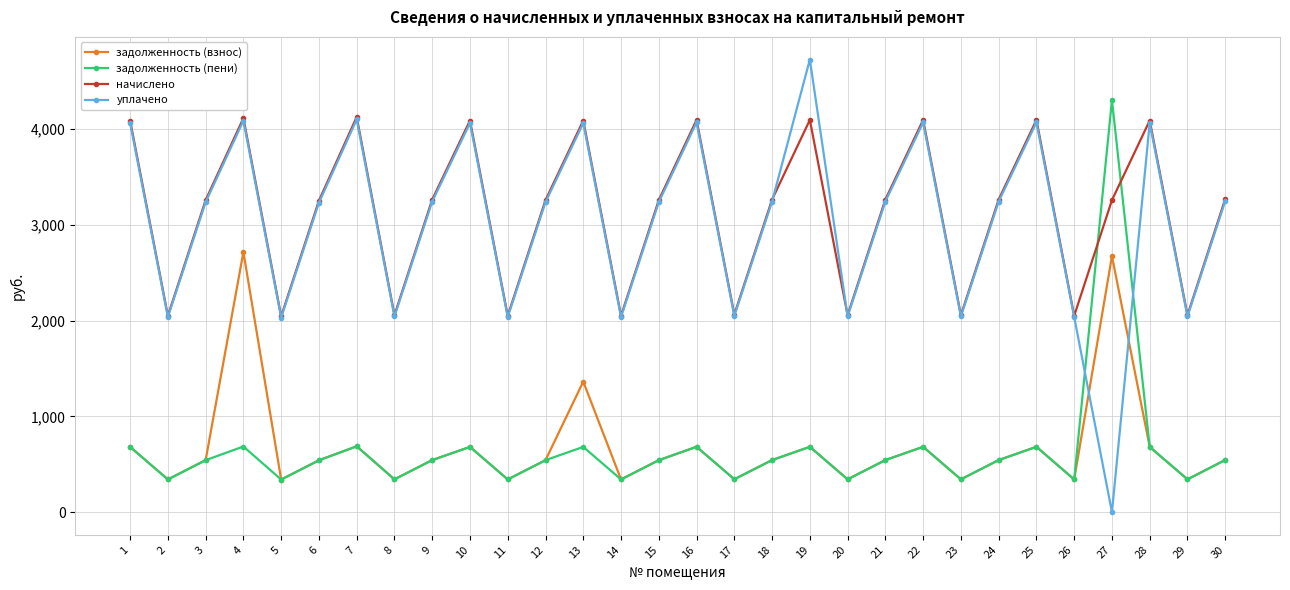

The value of начислено at 18 is 4966.3. True or false?

False